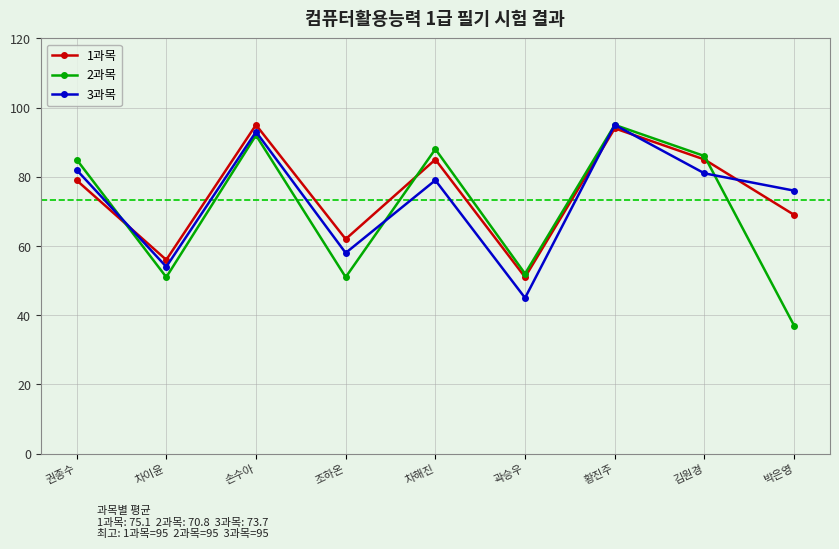

What is the sum of the 2과목 values at 곽승우 and 김원경?

138